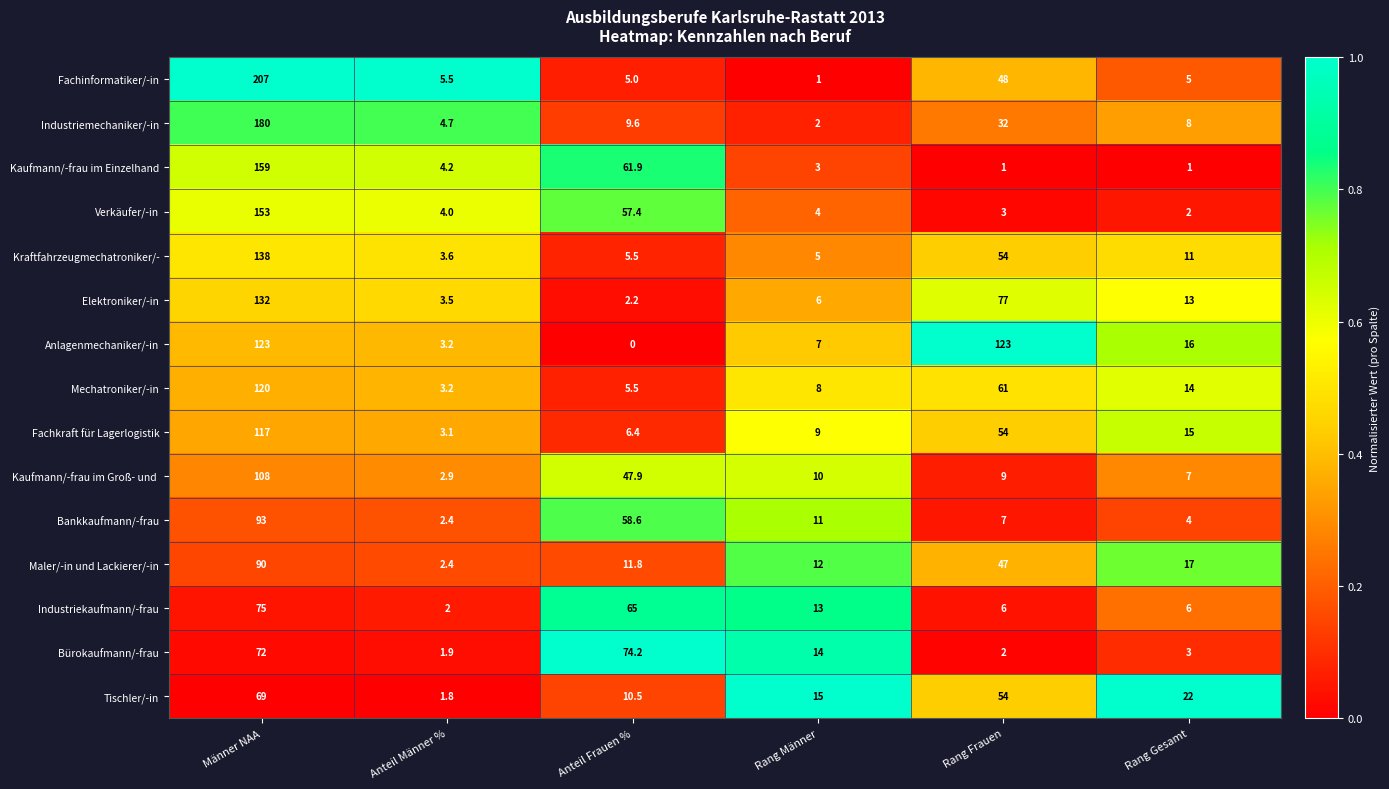

True or false: Fachinformatiker/-in has a value of 1.6 at Anteil Frauen %.

False